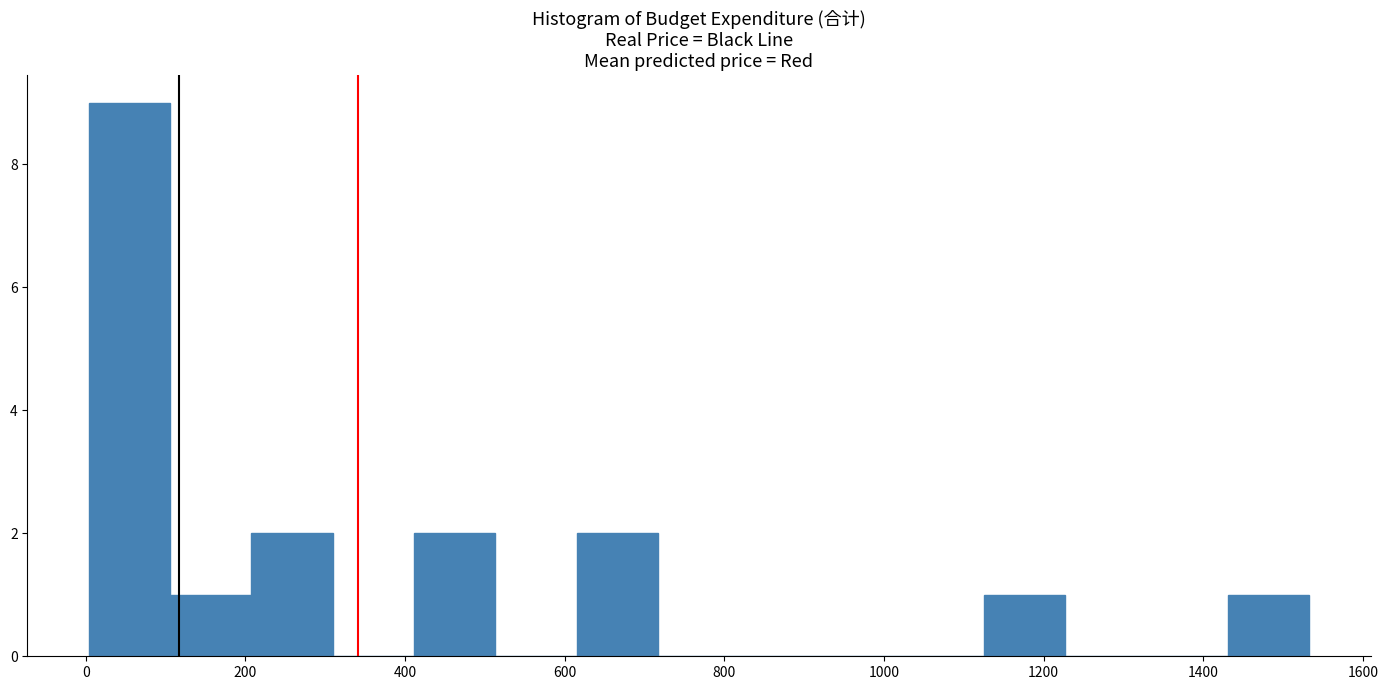

Which range on the x-axis has the tallest bar?

0 to 100